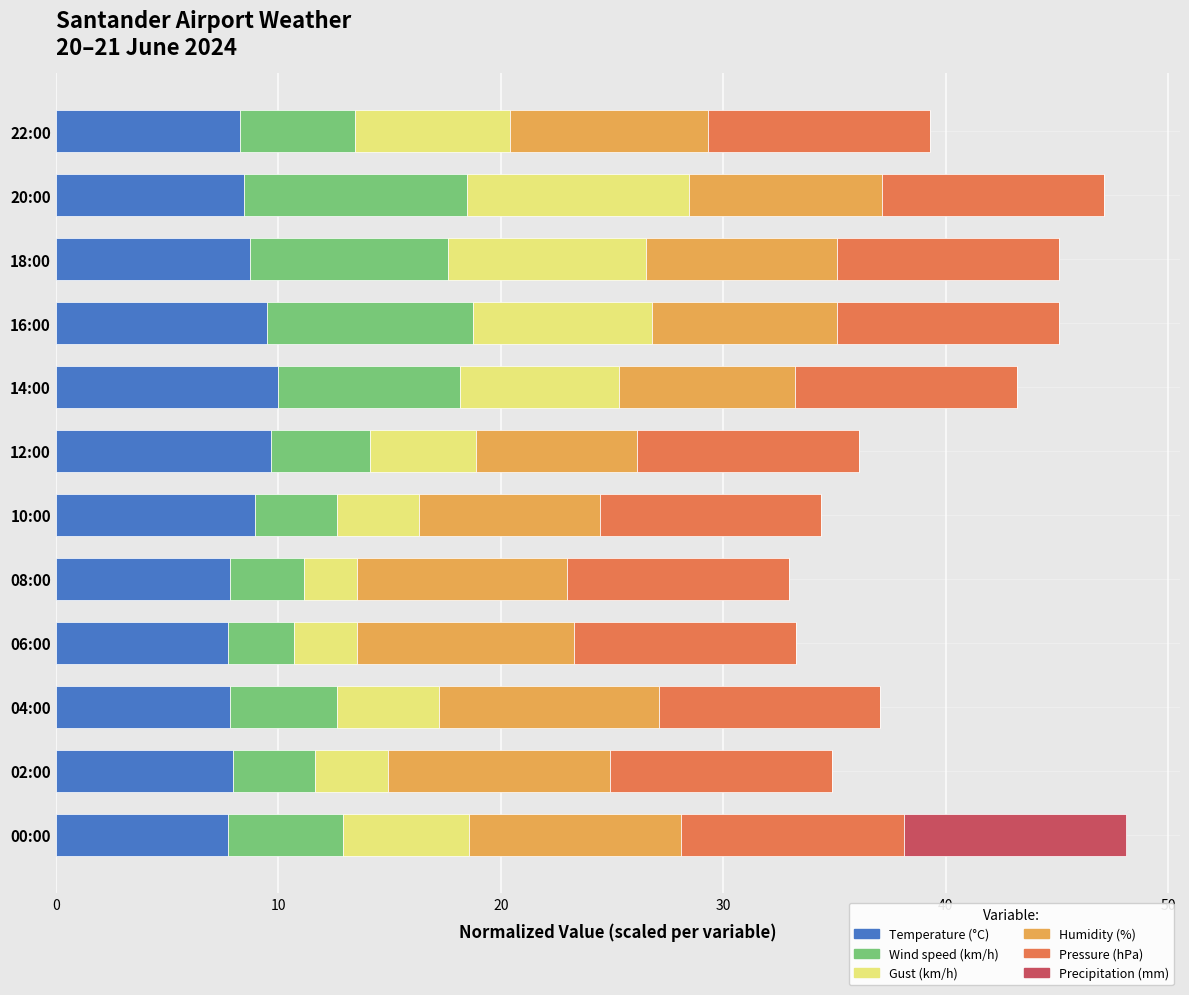

What is the total value across all series at 20:00?

47.1